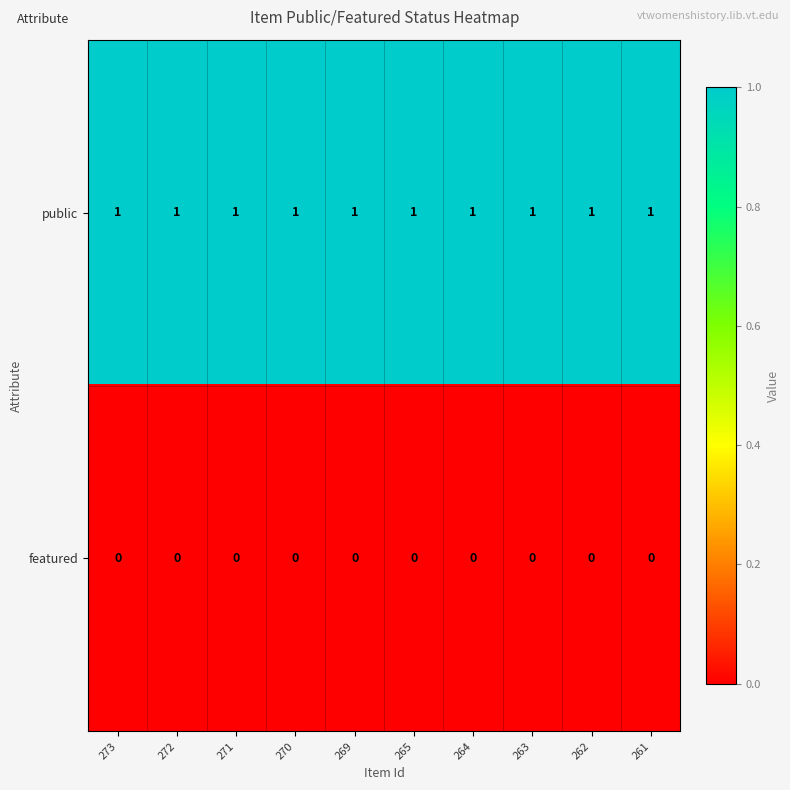

At 273, list the series in order from largest to smallest.

public, featured